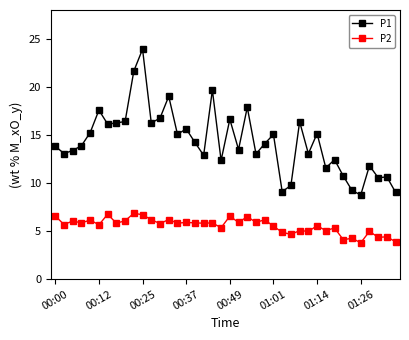

Which series has the largest total across all categories?

P1